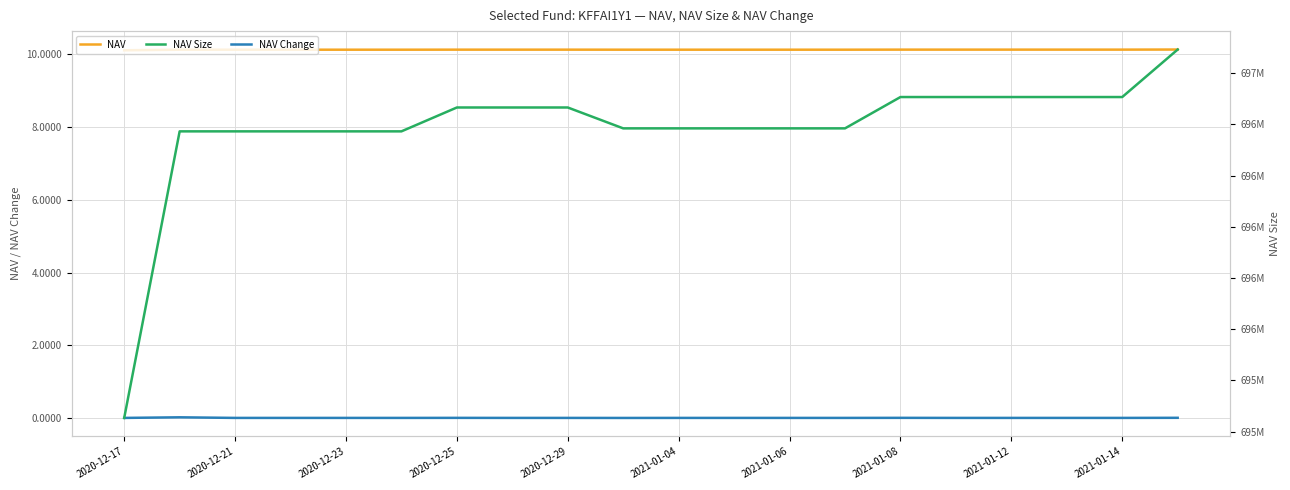

True or false: NAV Change and NAV Size cross at least once.

False